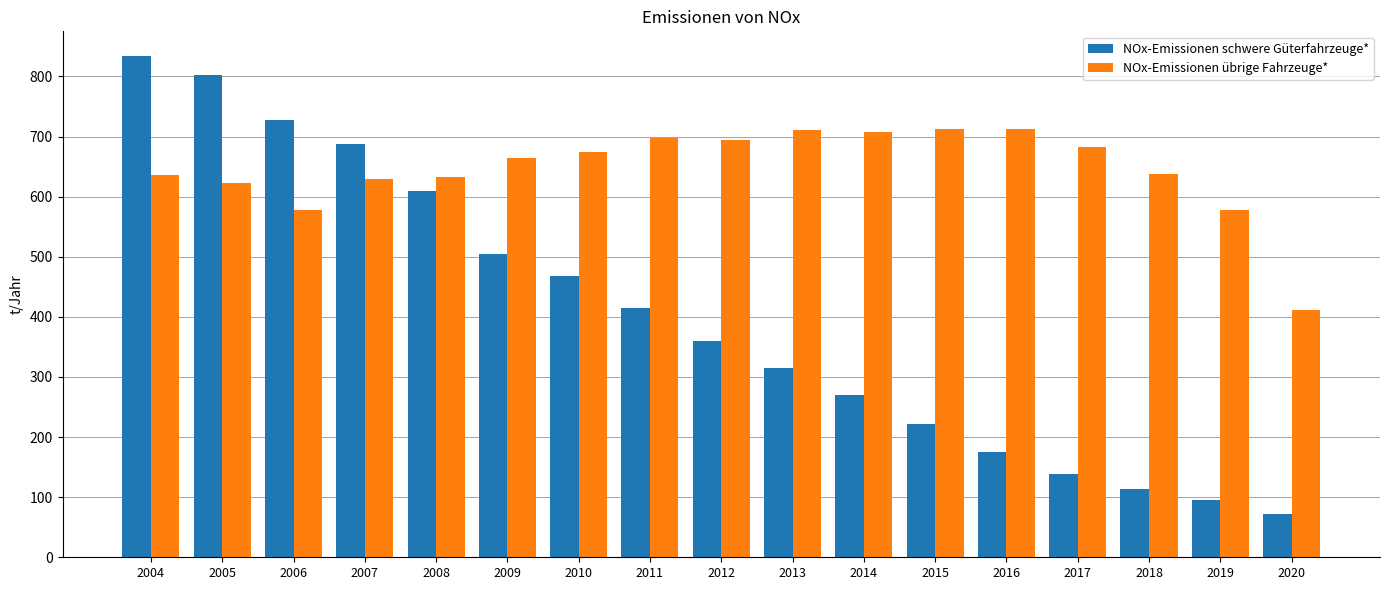

Is the value of NOx-Emissionen übrige Fahrzeuge* at 2010 greater than the value of NOx-Emissionen schwere Güterfahrzeuge* at 2005?

No